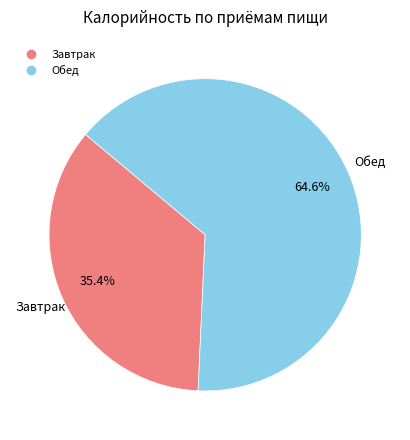

Rank the categories by value from lowest to highest.

Завтрак, Обед